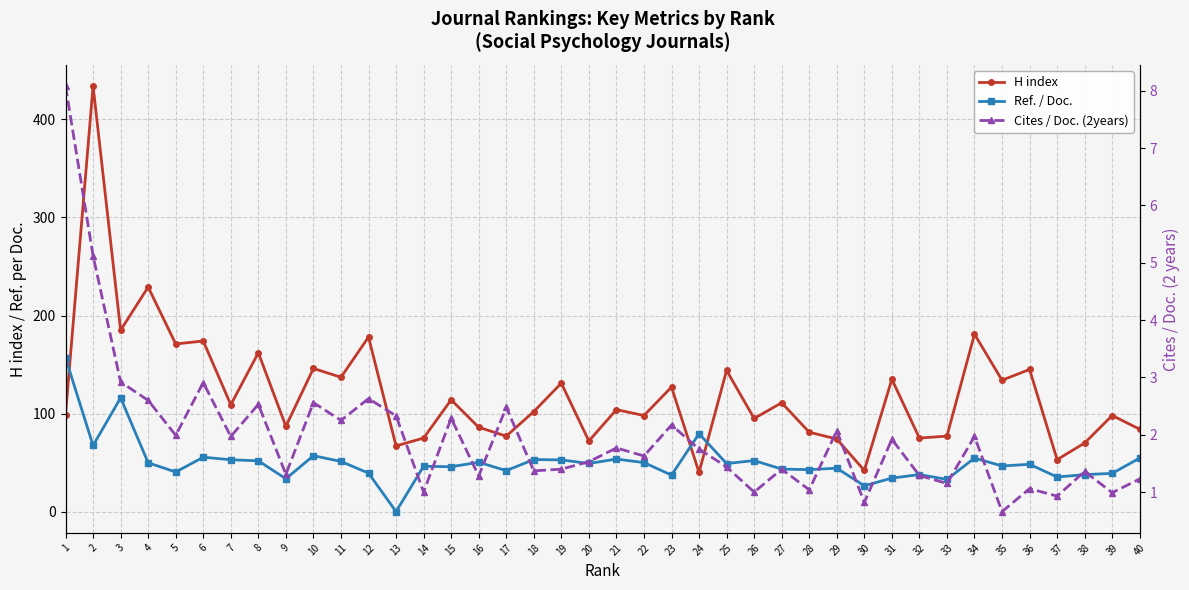

What is the difference between the second highest and second lowest values in the Cites / Doc. (2years) series?

4.3